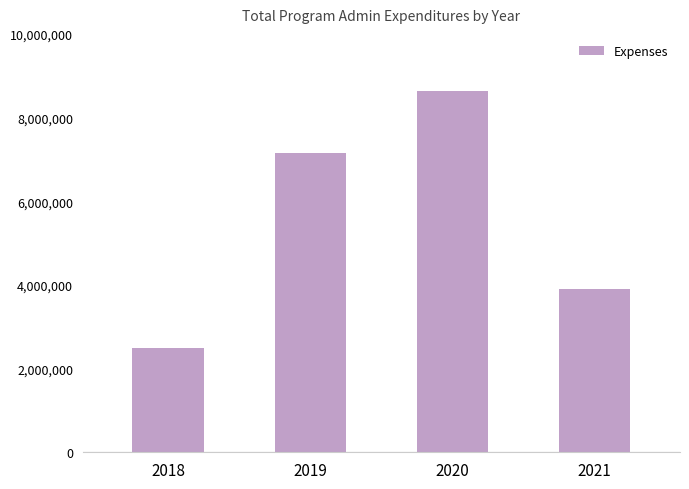

What is the minimum value shown in the chart?

2499932.0